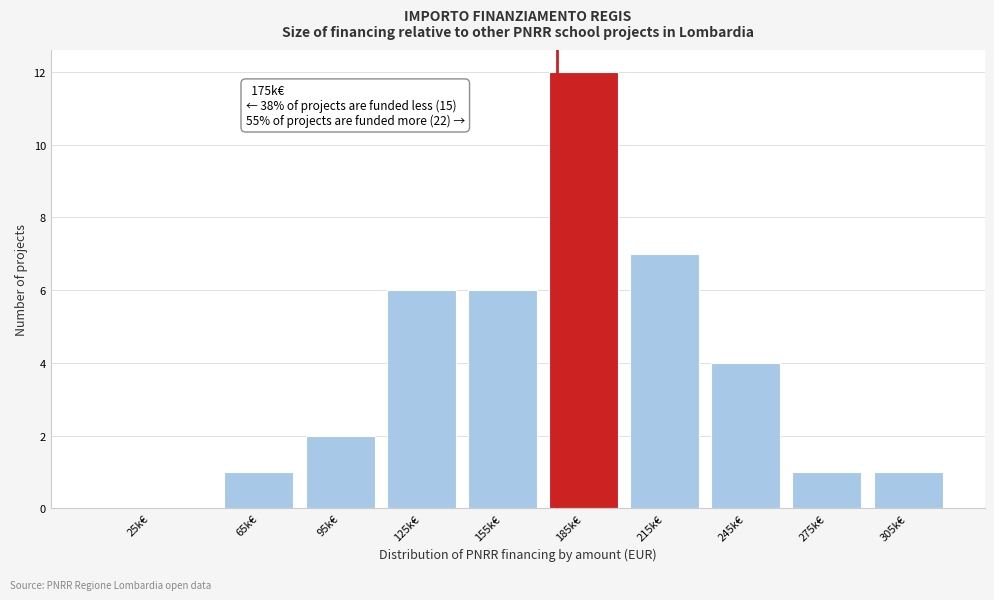

Reading left to right, extract all data points from this chart.

25k€=0	65k€=1	95k€=2	125k€=6	155k€=6	185k€=12	215k€=7	245k€=4	275k€=1	305k€=1